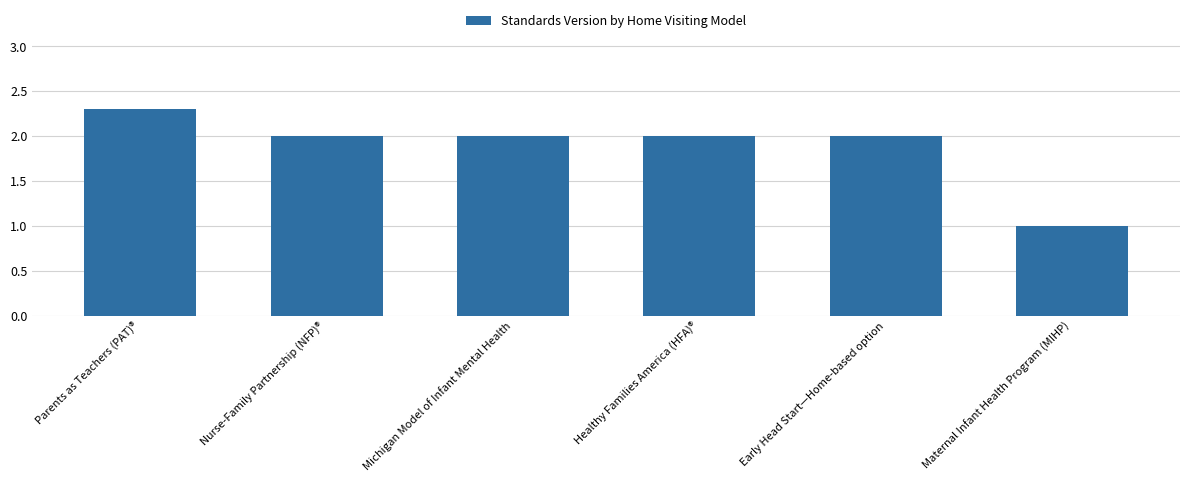

Which has a higher value, Nurse-Family Partnership (NFP)® or Maternal Infant Health Program (MIHP)?

Nurse-Family Partnership (NFP)®